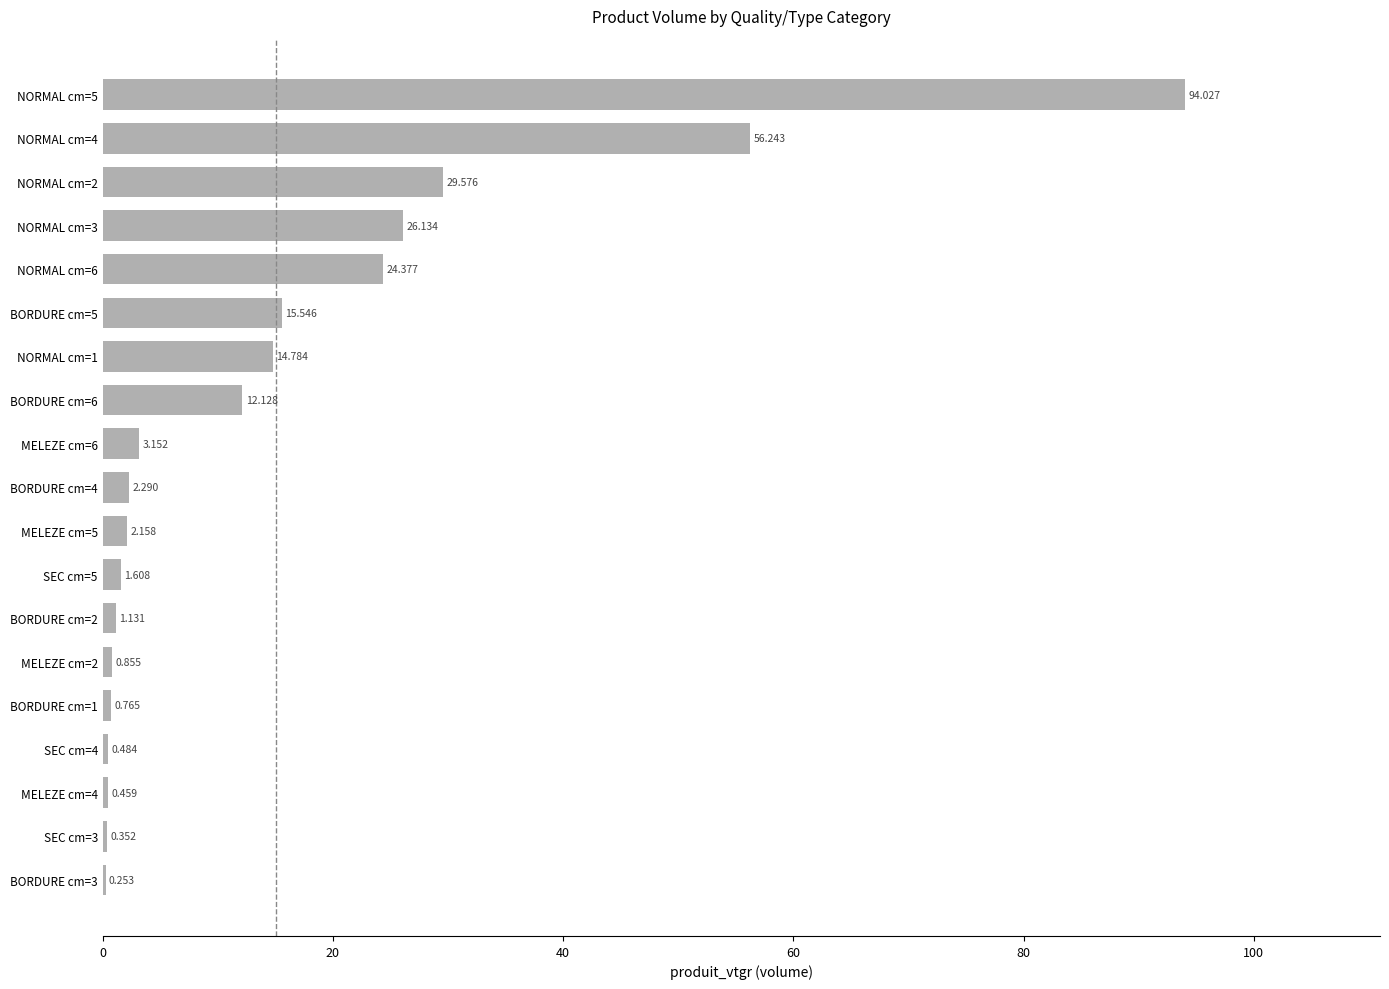

Are the bars horizontal?

Yes